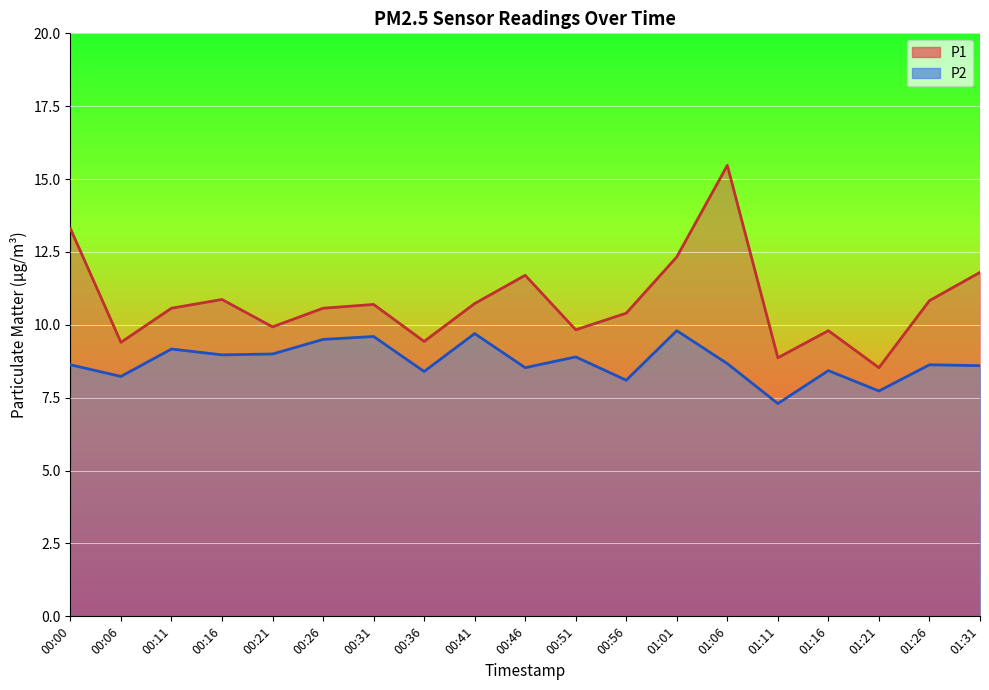

How many data points in P2 are above 8?

17